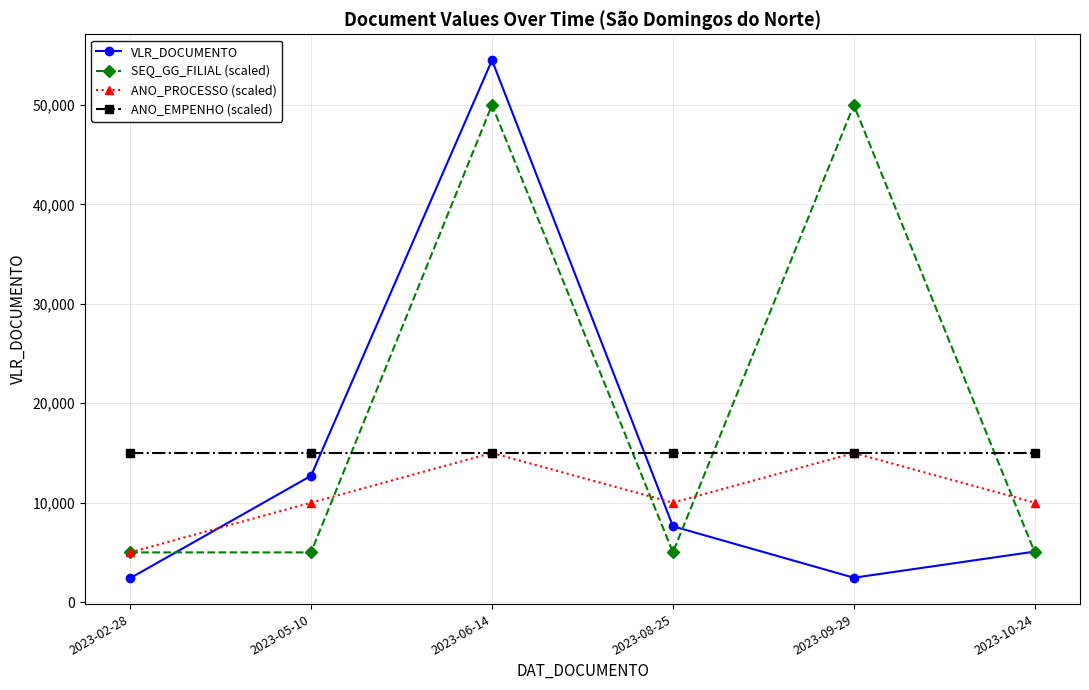

True or false: ANO_PROCESSO (scaled) and SEQ_GG_FILIAL (scaled) cross at least once.

True